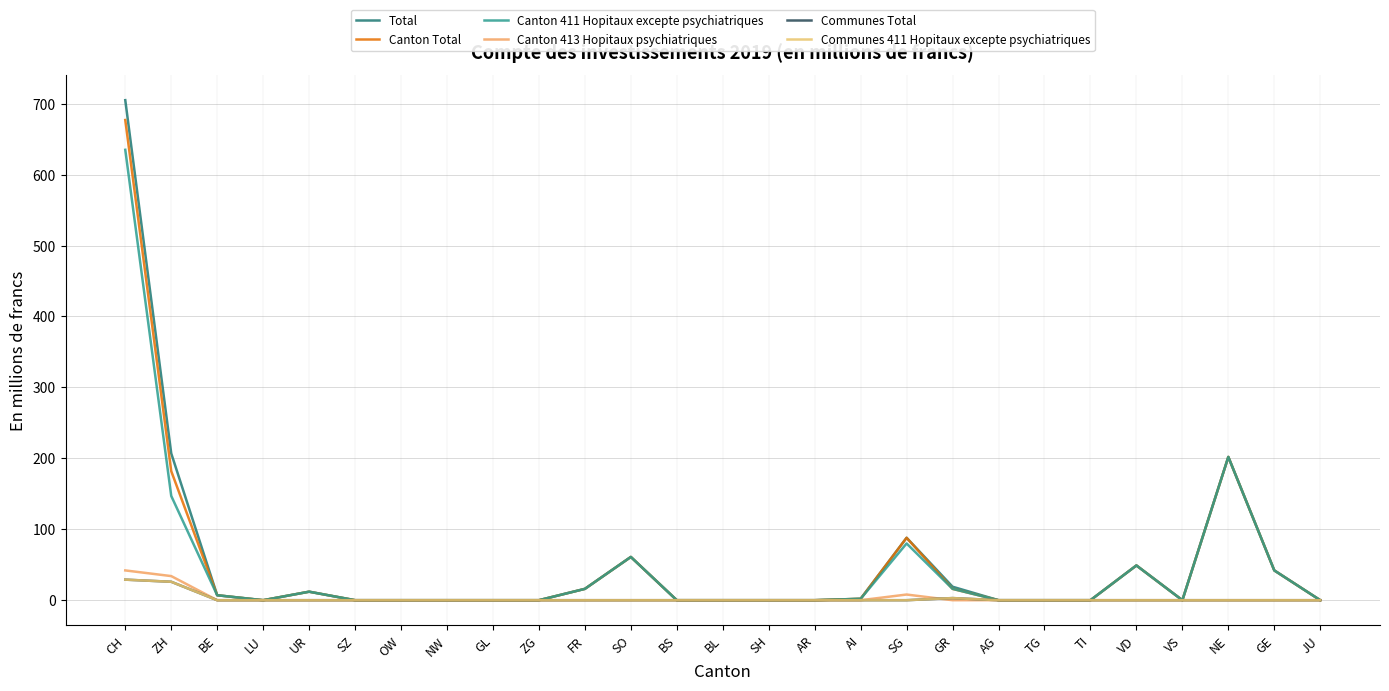

At which label does Total reach its peak?

CH